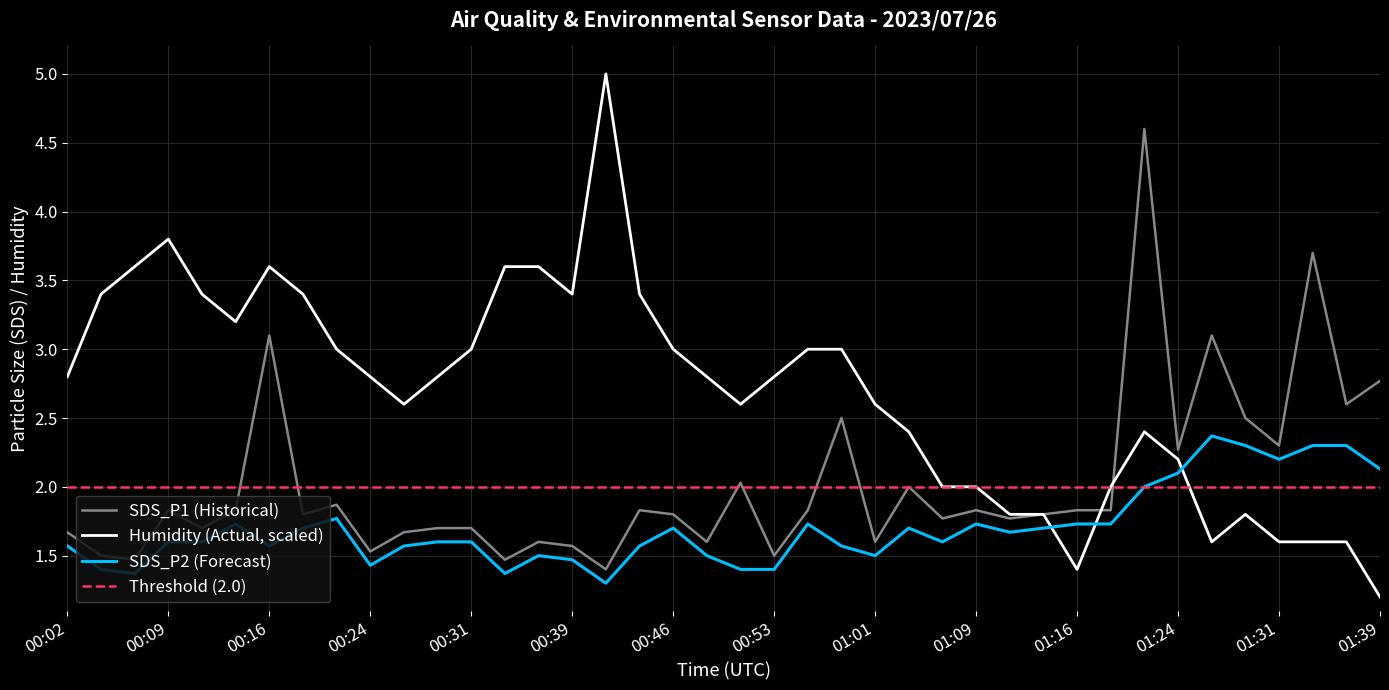

Reading left to right, what are all the values shown in this chart?

SDS_P1: 1.7	1.5	1.5	1.8	1.7	1.8	3.1	1.8	1.9	1.5	1.7	1.7	1.7	1.5	1.6	1.6	1.4	1.8	1.8	1.6	2.0	1.5	1.8	2.5	1.6	2.0	1.8	1.8	1.8	1.8	1.8	1.8	4.6	2.3	3.1	2.5	2.3	3.7	2.6	2.8
SDS_P2: 1.6	1.4	1.4	1.6	1.6	1.7	1.6	1.7	1.8	1.4	1.6	1.6	1.6	1.4	1.5	1.5	1.3	1.6	1.7	1.5	1.4	1.4	1.7	1.6	1.5	1.7	1.6	1.7	1.7	1.7	1.7	1.7	2.0	2.1	2.4	2.3	2.2	2.3	2.3	2.1
Humidity: 2.8	3.4	3.6	3.8	3.4	3.2	3.6	3.4	3.0	2.8	2.6	2.8	3.0	3.6	3.6	3.4	5.0	3.4	3.0	2.8	2.6	2.8	3.0	3.0	2.6	2.4	2.0	2.0	1.8	1.8	1.4	2.0	2.4	2.2	1.6	1.8	1.6	1.6	1.6	1.2